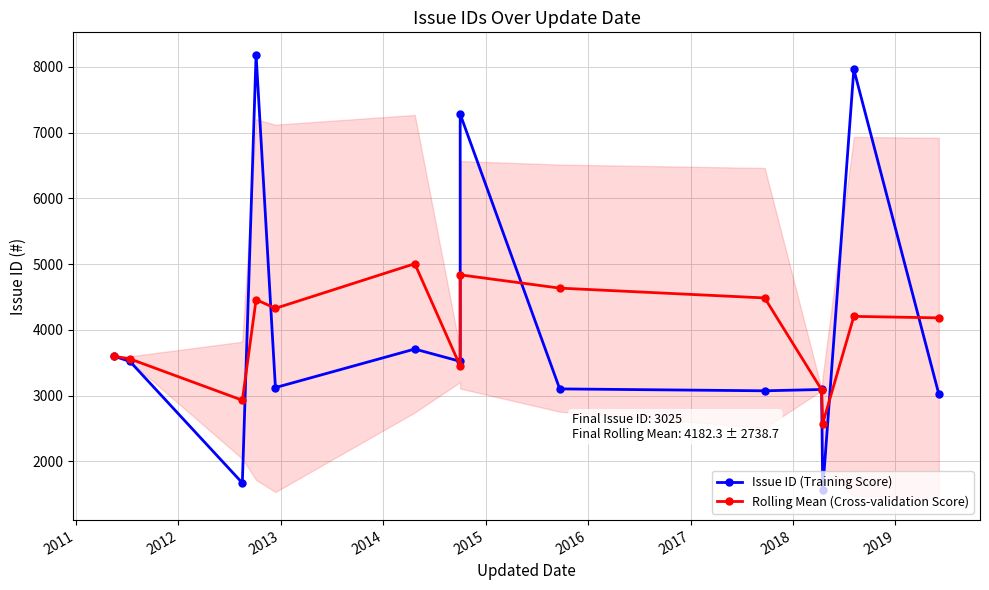

Rank the series at 2019 from highest to lowest value.

Rolling Mean (Cross-validation Score), Issue ID (Training Score)